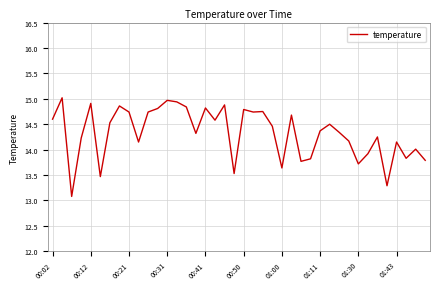

What is the difference between the maximum and minimum values?

1.9